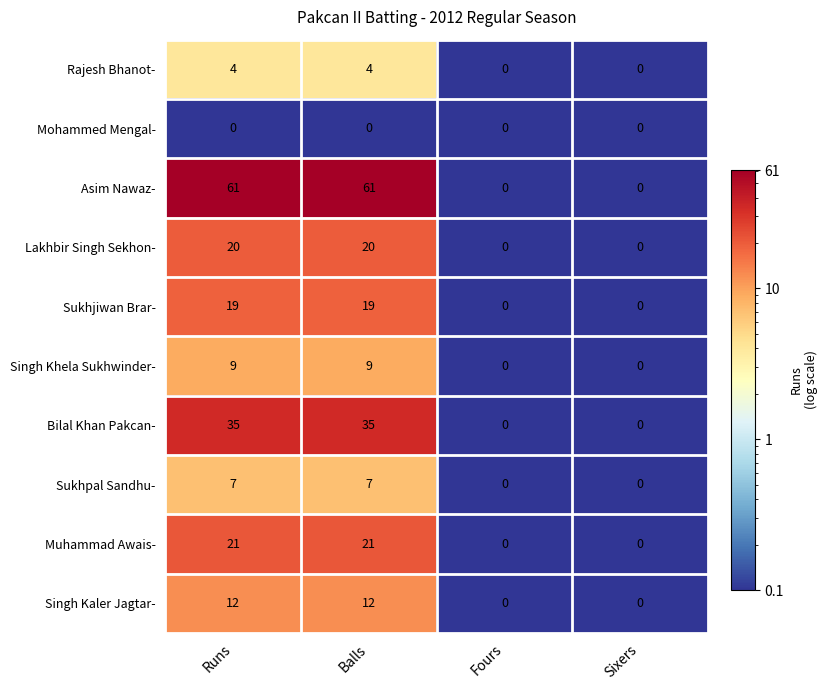

At Balls, list the series in order from largest to smallest.

Asim Nawaz-, Bilal Khan Pakcan-, Muhammad Awais-, Lakhbir Singh Sekhon-, Sukhjiwan Brar-, Singh Kaler Jagtar-, Singh Khela Sukhwinder-, Sukhpal Sandhu-, Rajesh Bhanot-, Mohammed Mengal-